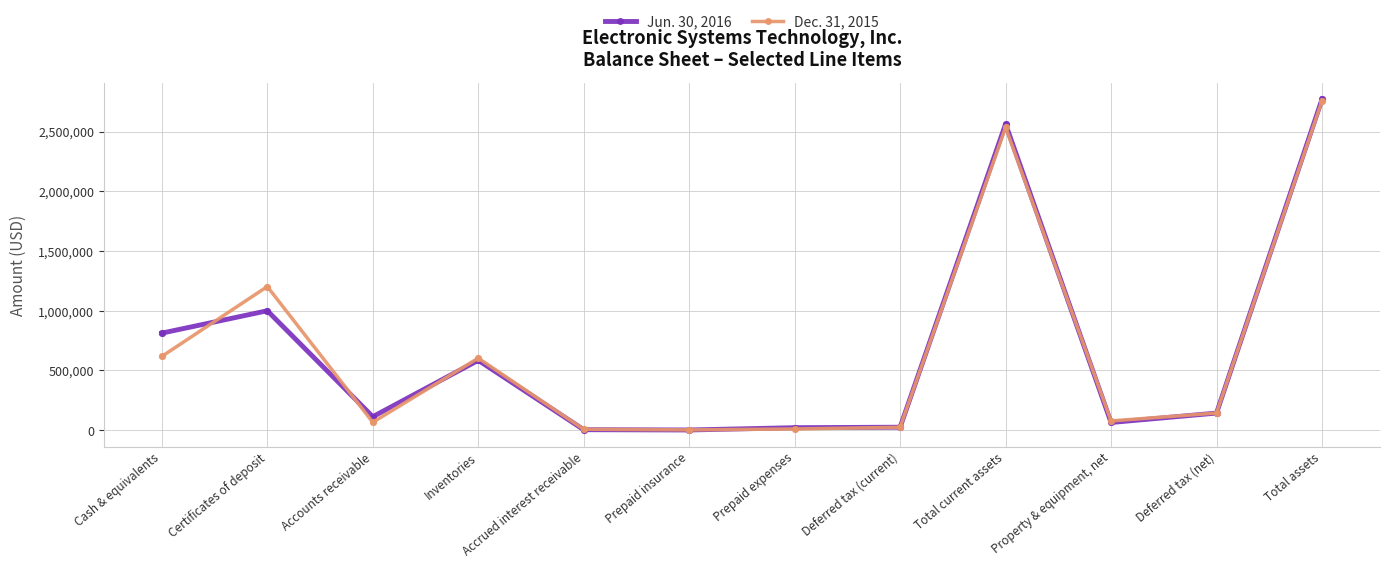

What are all the series names shown in the legend?

Jun. 30, 2016, Dec. 31, 2015